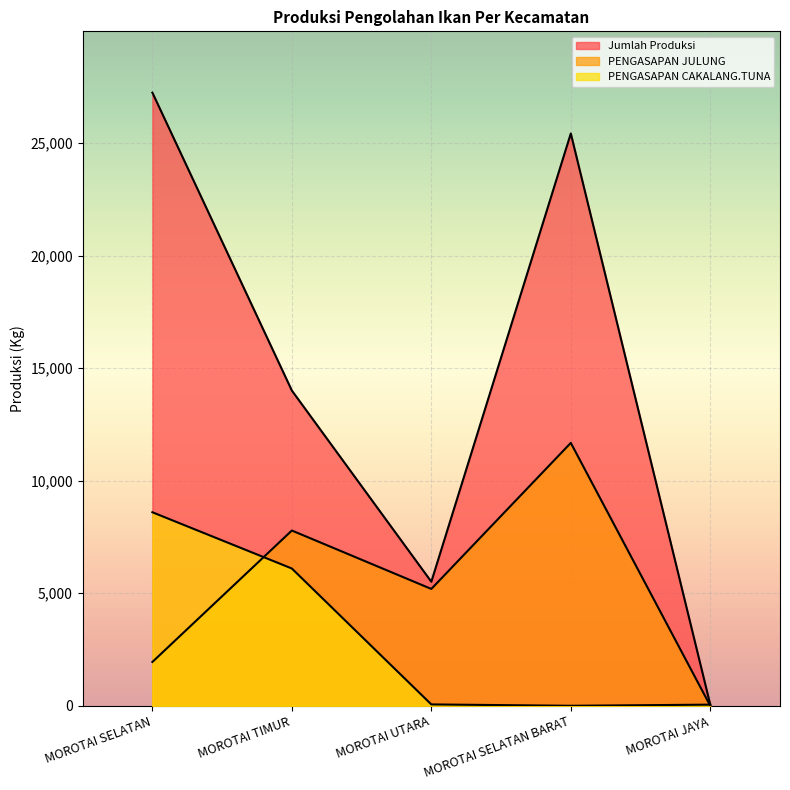

What are all the series names shown in the legend?

Jumlah Produksi, PENGASAPAN JULUNG, PENGASAPAN CAKALANG.TUNA